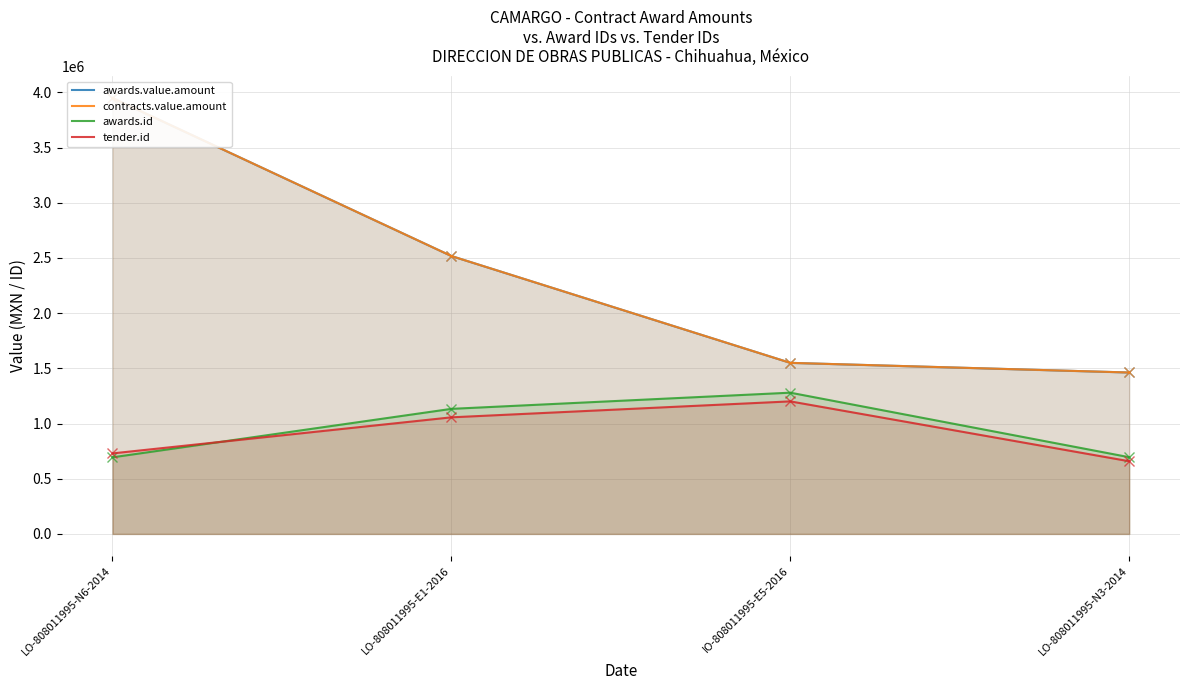

At how many categories does at least one series exceed 971285?

4